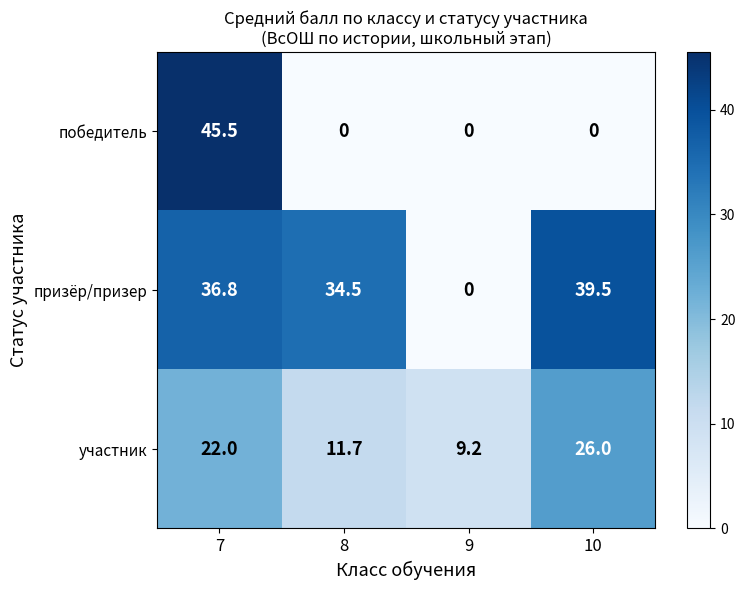

The победитель series shows 30.5 at 10. True or false?

False